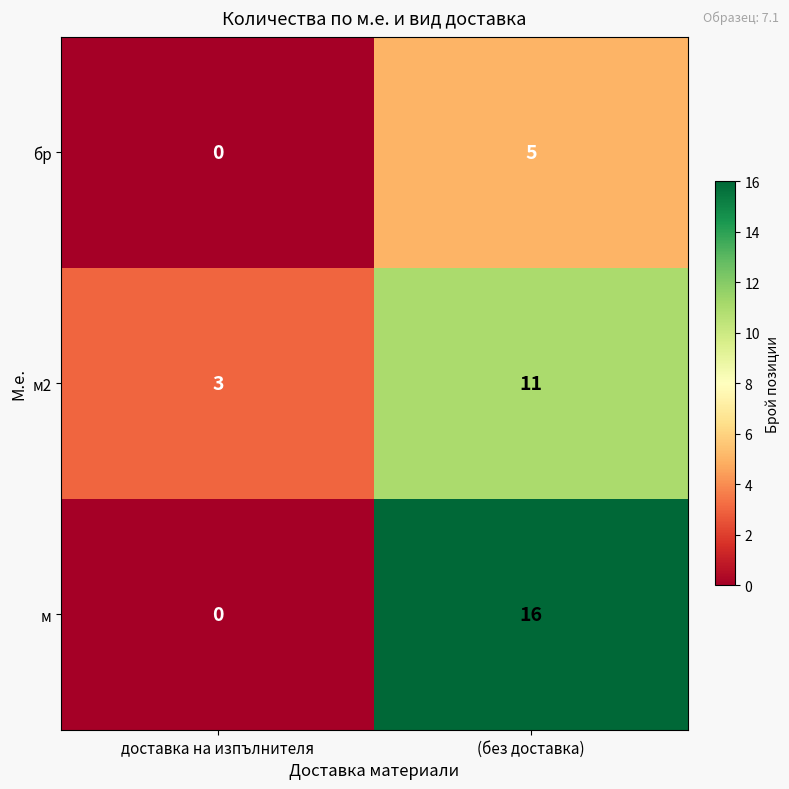

List the series in order of their peak value, highest first.

м, м2, бр